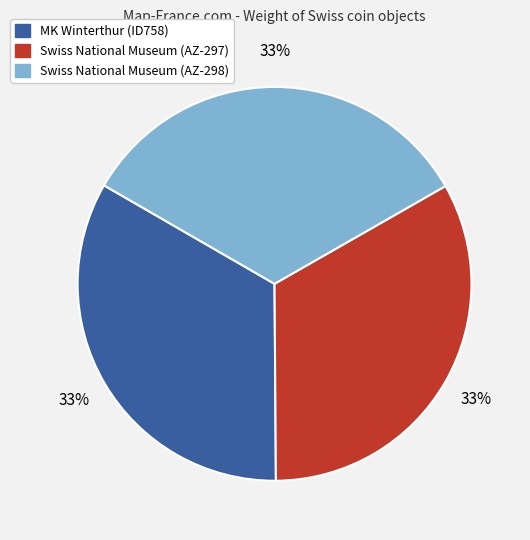

What is the ratio of the value at Swiss National Museum (AZ-298) to the value at MK Winterthur (ID758)?

1.0